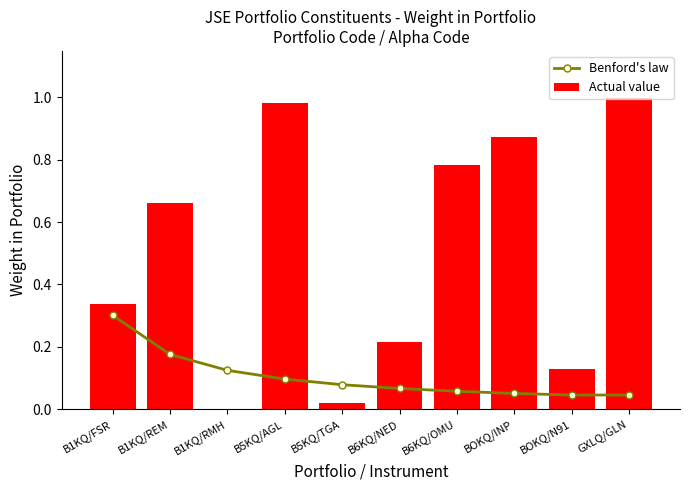

What is the sum of all Actual value values?

5.0